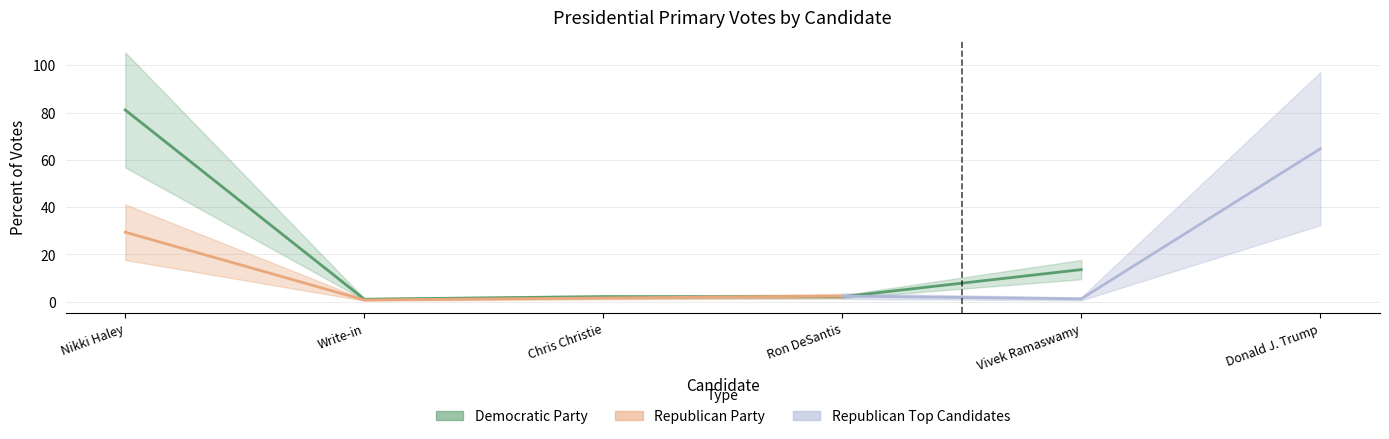

List the labels in order of value, largest first.

Nikki Haley, Vivek Ramaswamy, Chris Christie, Ron DeSantis, Write-in